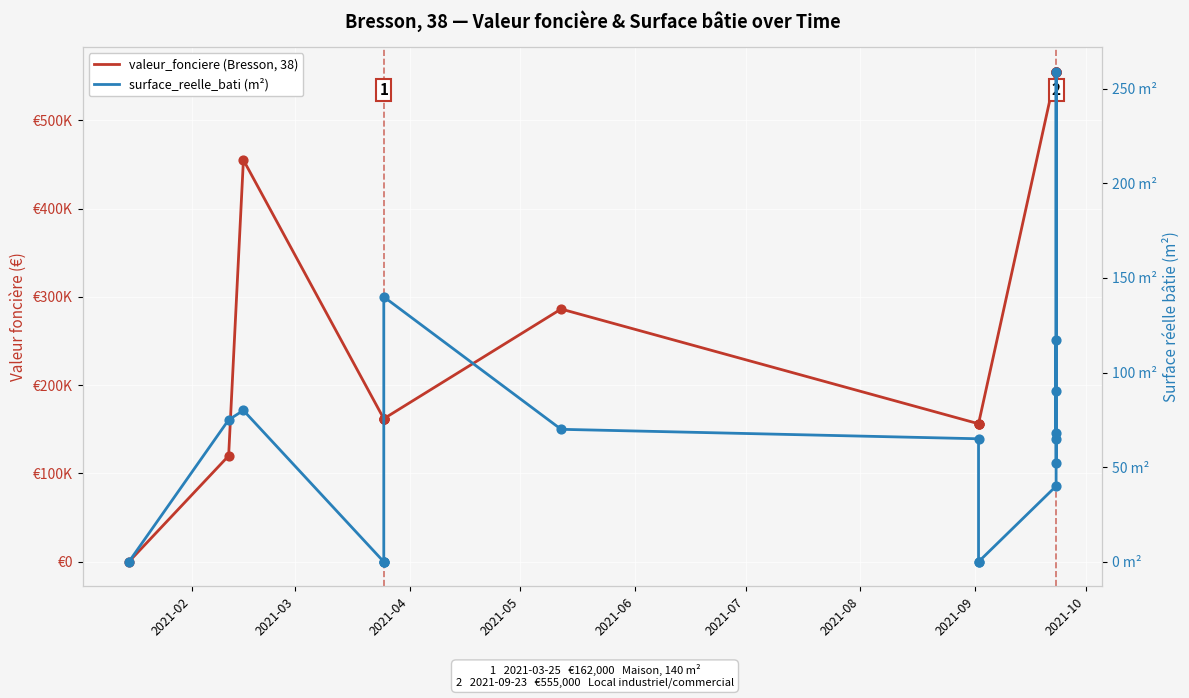

Which series has the largest total across all categories?

valeur_fonciere (Bresson, 38)